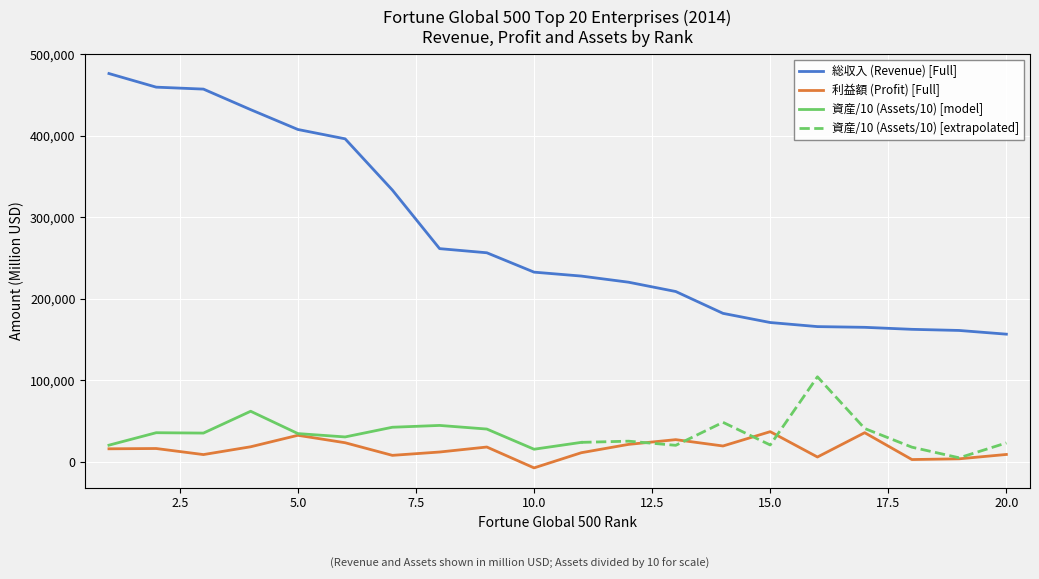

What is the sum of the 総収入 (Revenue) values at 11 and 4?

659891